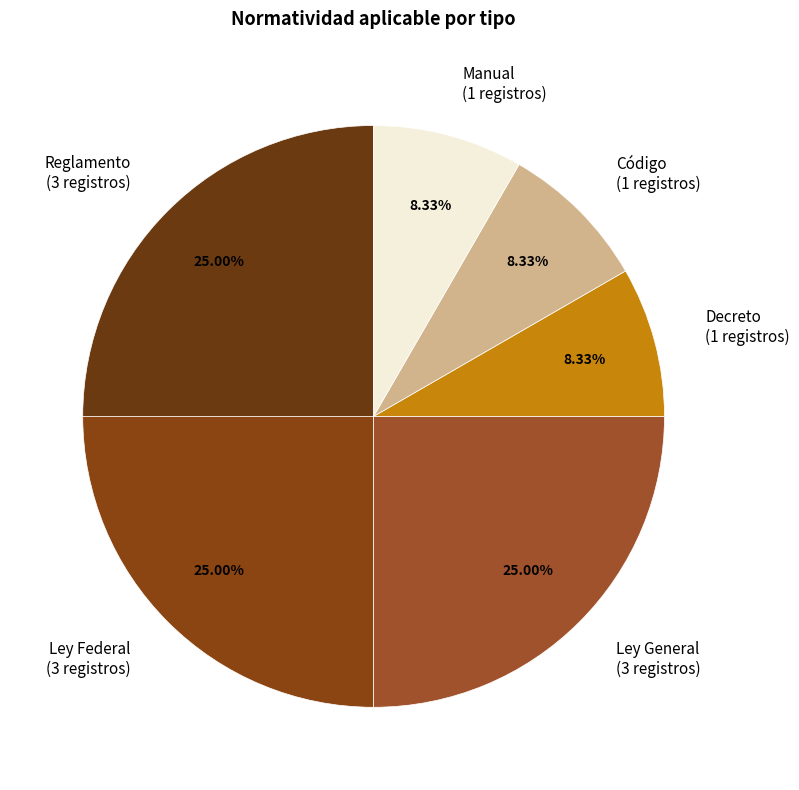

What is the total percentage of Ley General and Manual?

33.3%